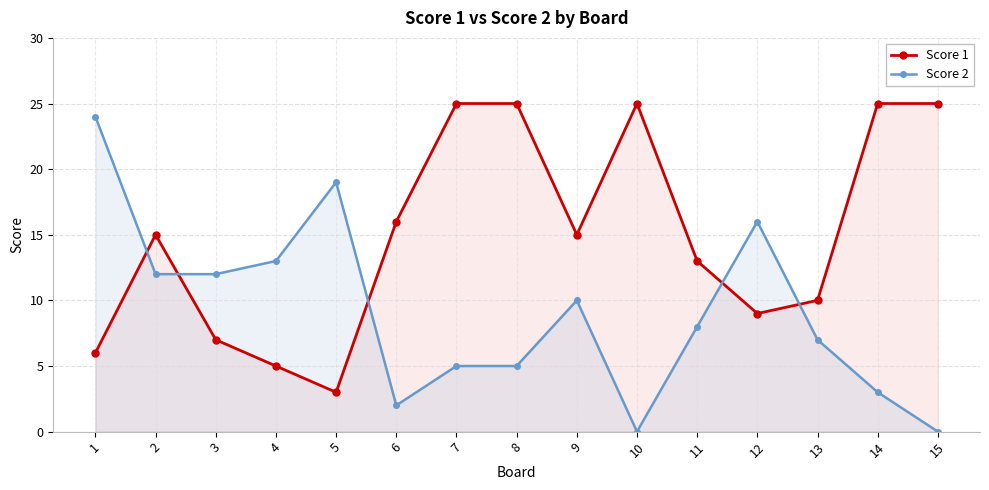

What is the difference between the second highest and minimum values in the Score 1 series?

22